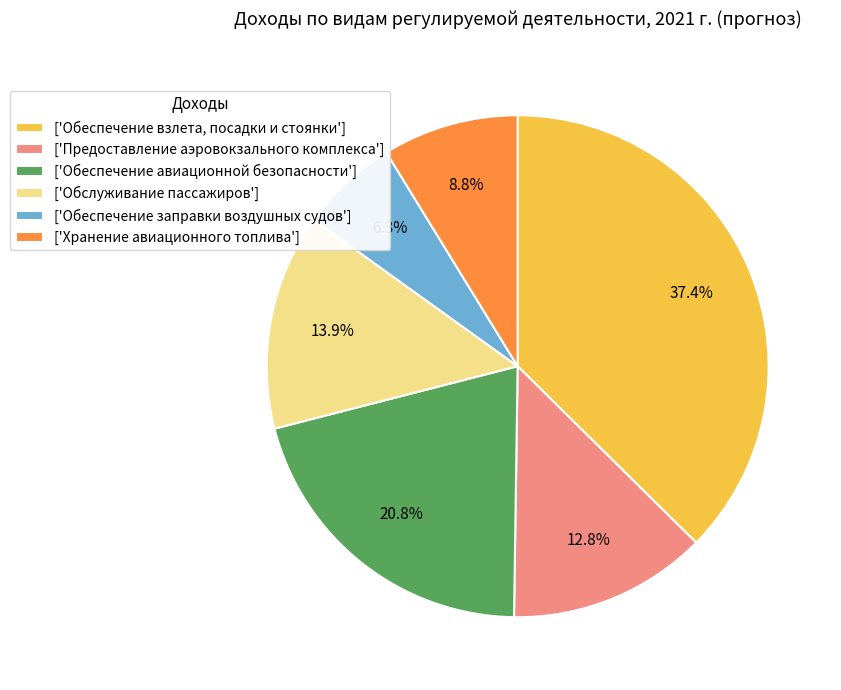

What is the ratio of the value at ['Предоставление аэровокзального комплекса'] to the value at ['Обслуживание пассажиров']?

0.9